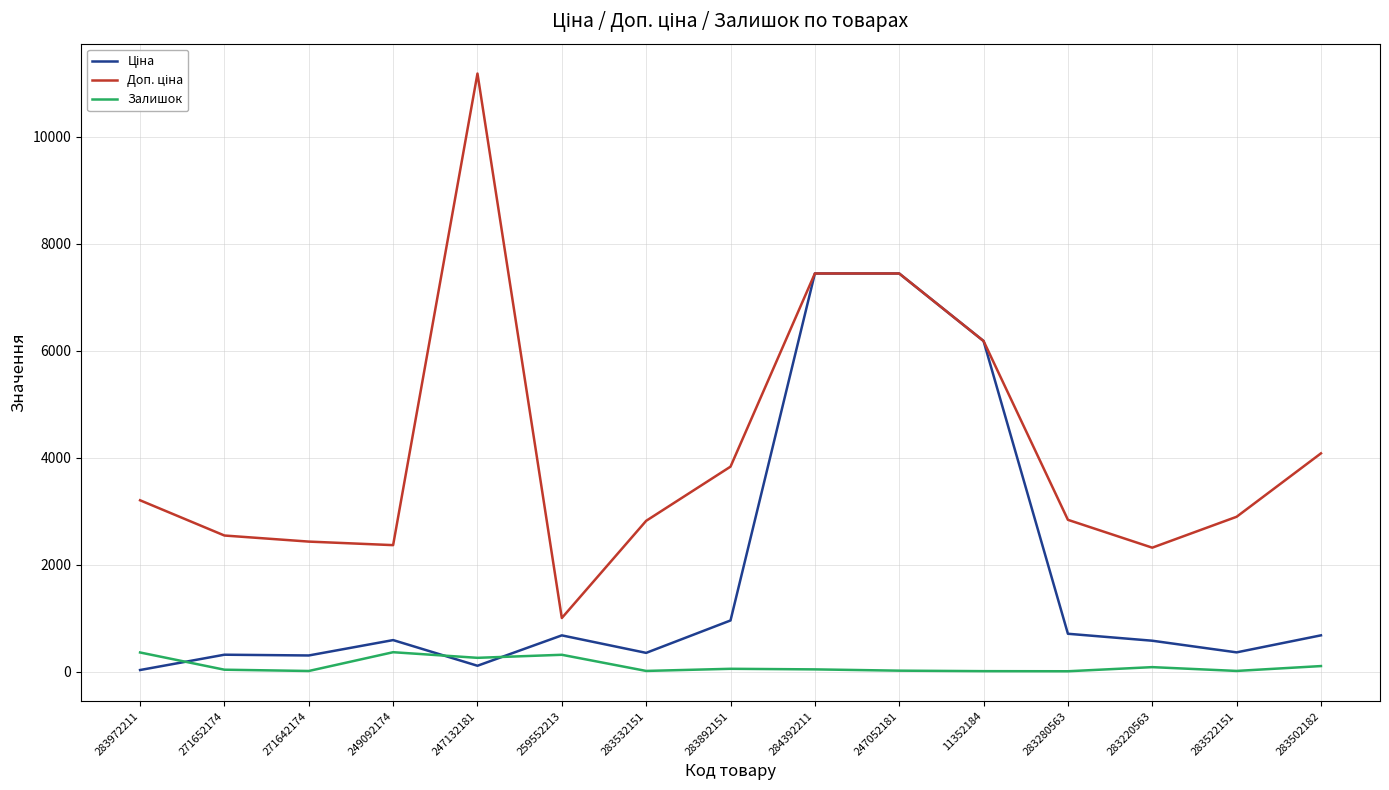

What is the total value across all series at 259552213?

2001.0